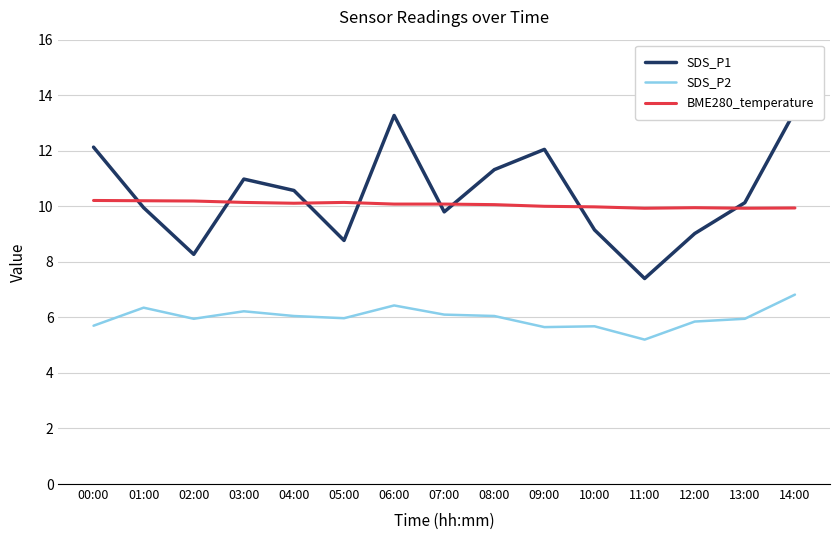

Which series has the largest range (max minus min)?

SDS_P1